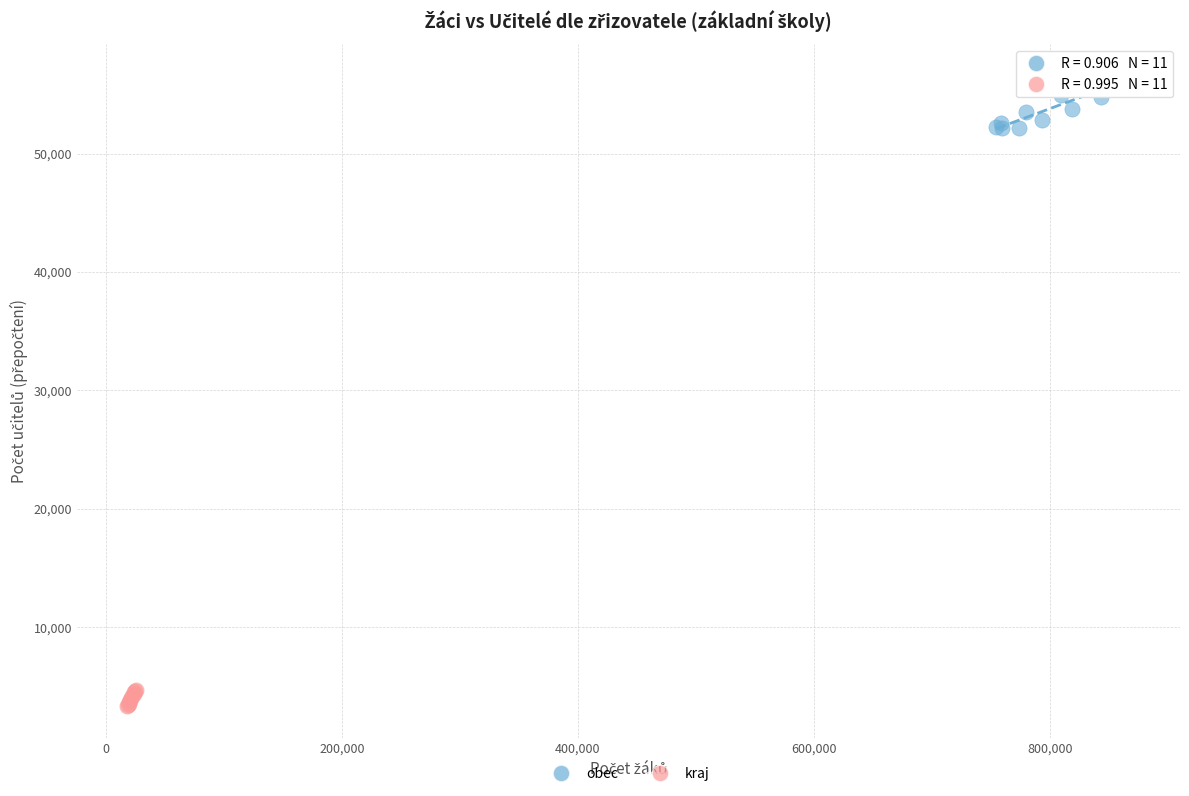

Which series reaches the minimum Y coordinate?

kraj